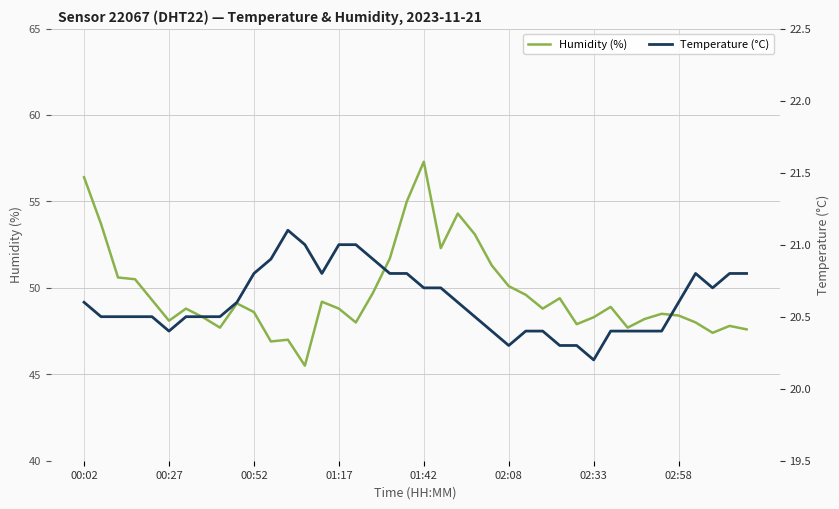

What is the value of the humidity point at the 13th from the left?

47.0